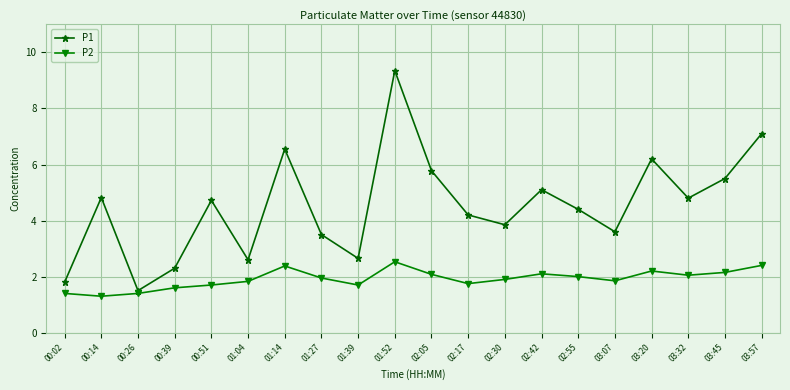

Count the number of data series in this chart.

2